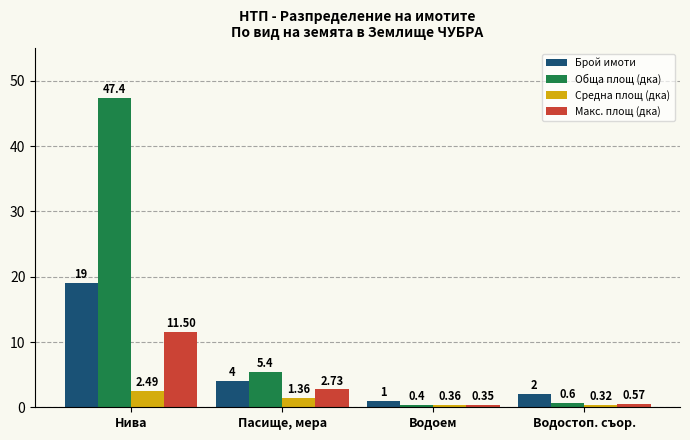

The Средна площ (дка) series shows 2.5 at Нива. True or false?

True